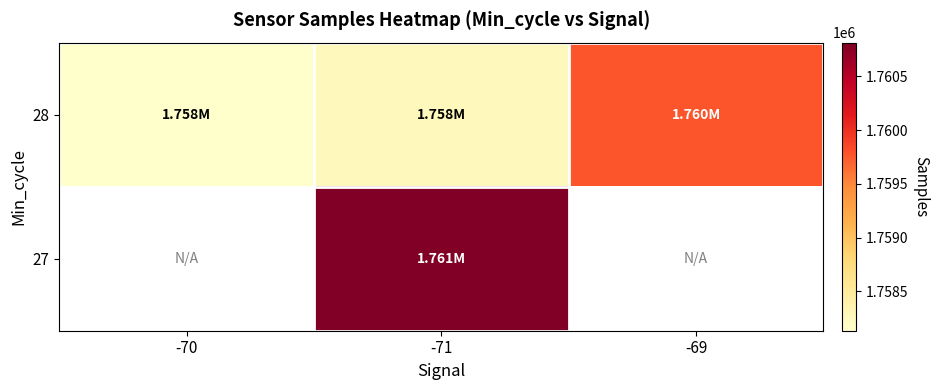

What is the difference between the maximum and minimum values in the 28 series?

1632.1